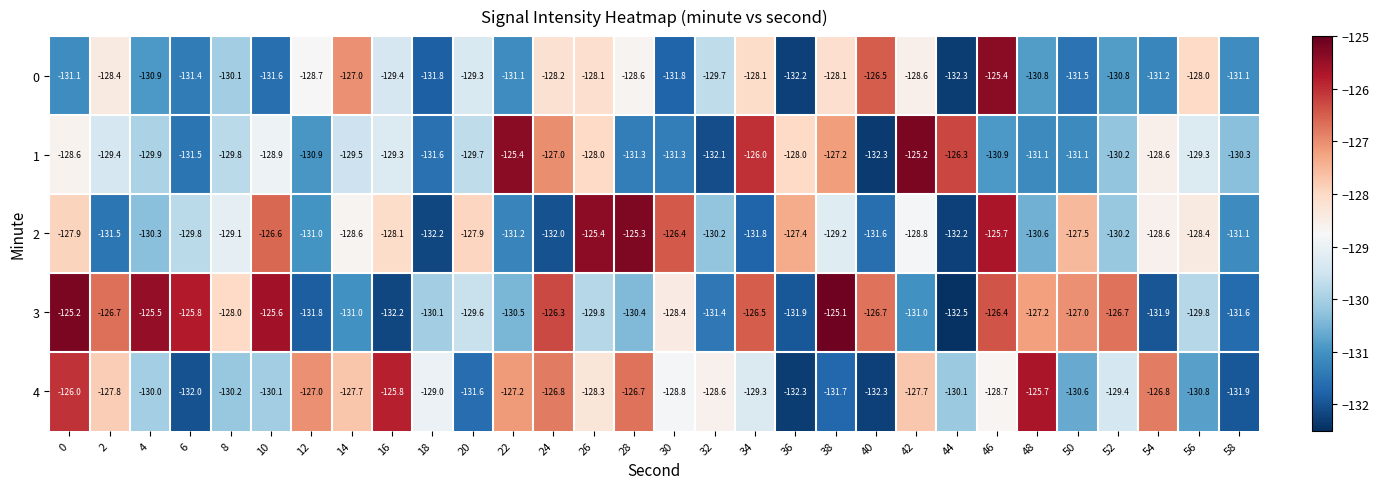

What is the greatest value displayed?

-125.1